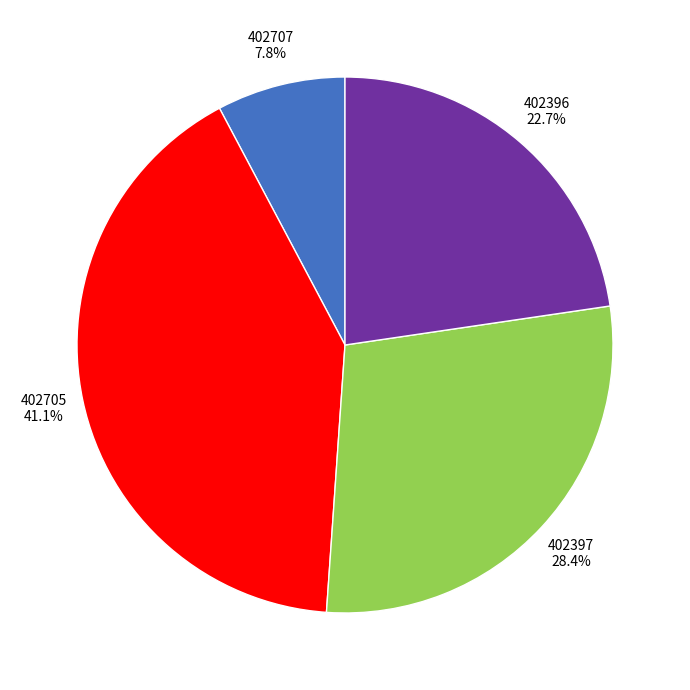

Which has a higher value, 402707 or 402705?

402705